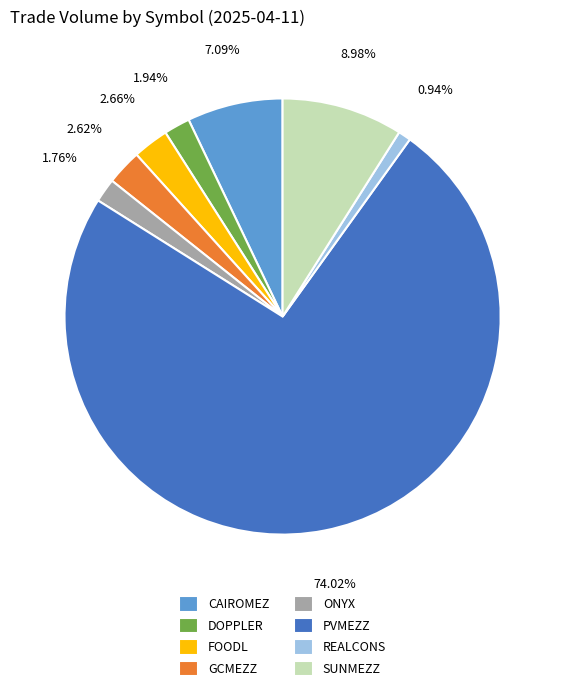

The CAIROMEZ slice represents 7% of the pie. True or false?

True